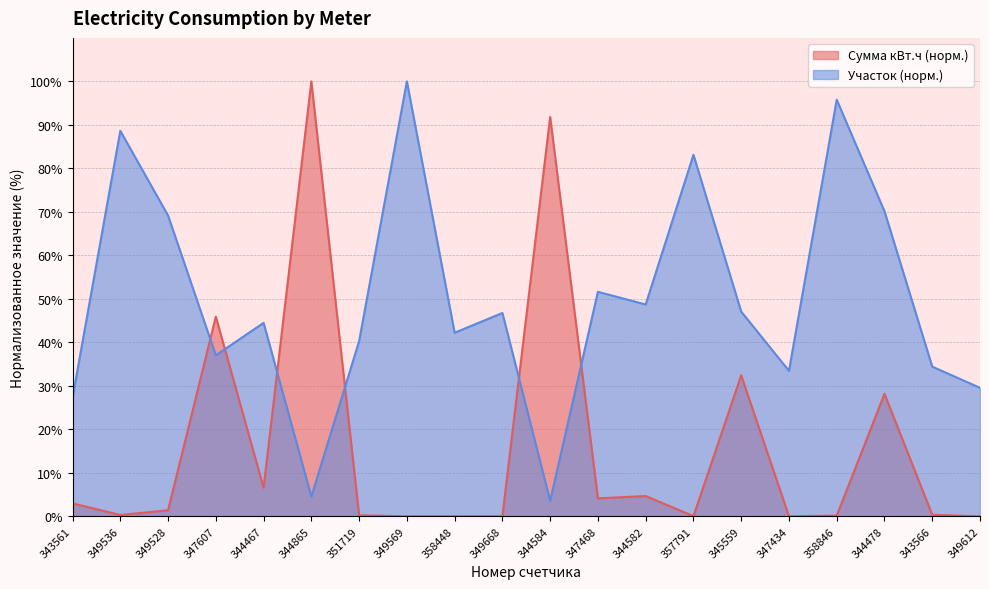

What is the approximate value of Участок at 349536?

88.6